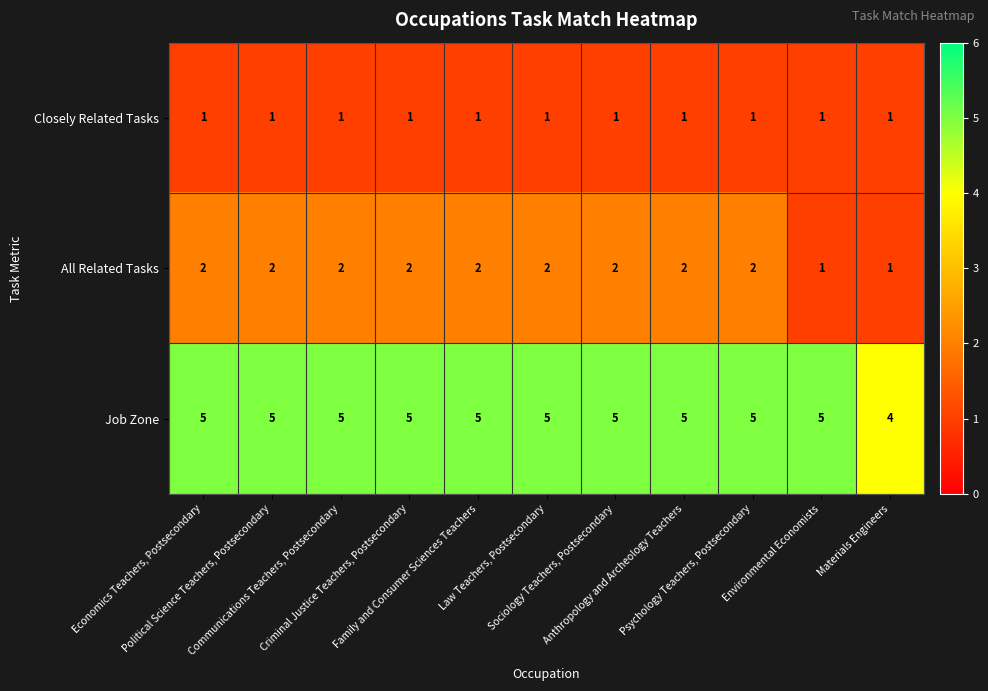

At how many categories does at least one series exceed 1?

11